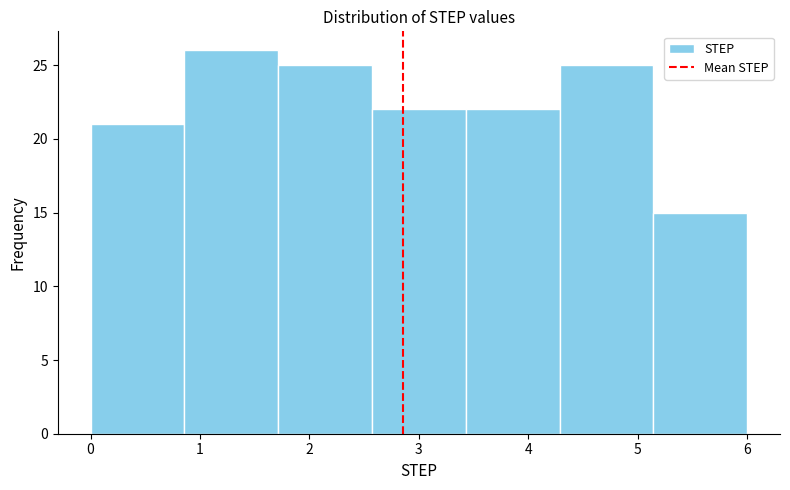

How tall is the bar that spans 0.9 to 1.7 on the x-axis? Neither the bar edges nor the heights are printed on the chart, so give them approximately, as read against the axes.

26